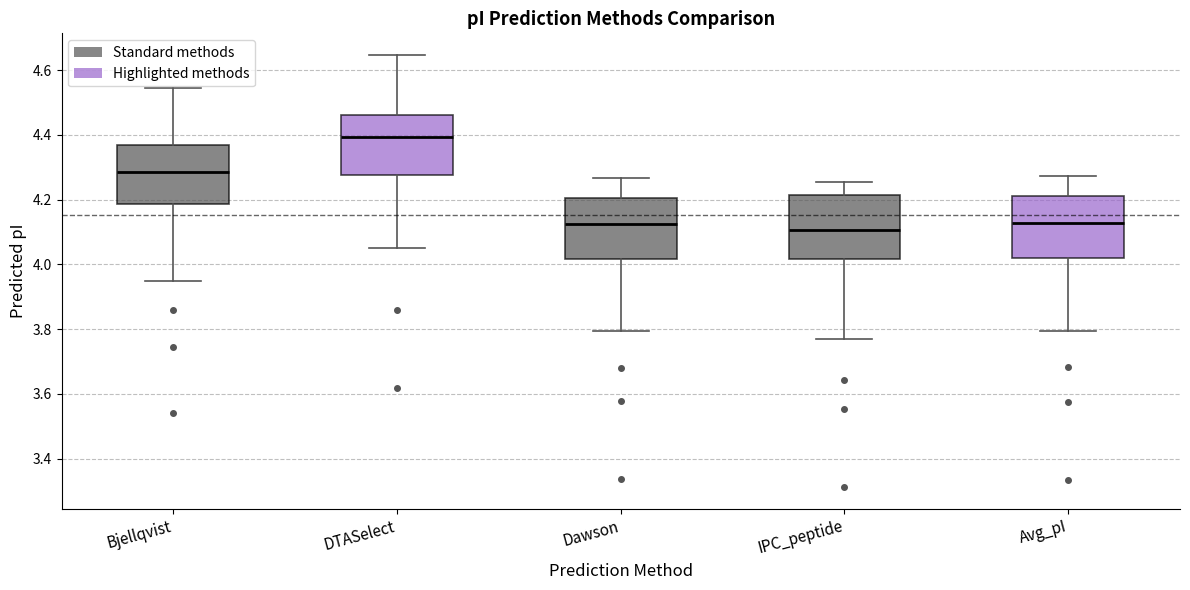

Reading left to right, read every box against the y-axis: the position of its median line, the range the box covers, and the ends of its whiskers. The values are not printed on the chart, so give them approximately, as read against the axis.

Bjellqvist: median 4.28, box 4.18 to 4.36, whiskers 3.94 to 4.54
DTASelect: median 4.40, box 4.28 to 4.46, whiskers 4.06 to 4.64
Dawson: median 4.12, box 4.02 to 4.20, whiskers 3.80 to 4.26
IPC_peptide: median 4.10, box 4.02 to 4.22, whiskers 3.78 to 4.26
Avg_pI: median 4.12, box 4.02 to 4.22, whiskers 3.80 to 4.28